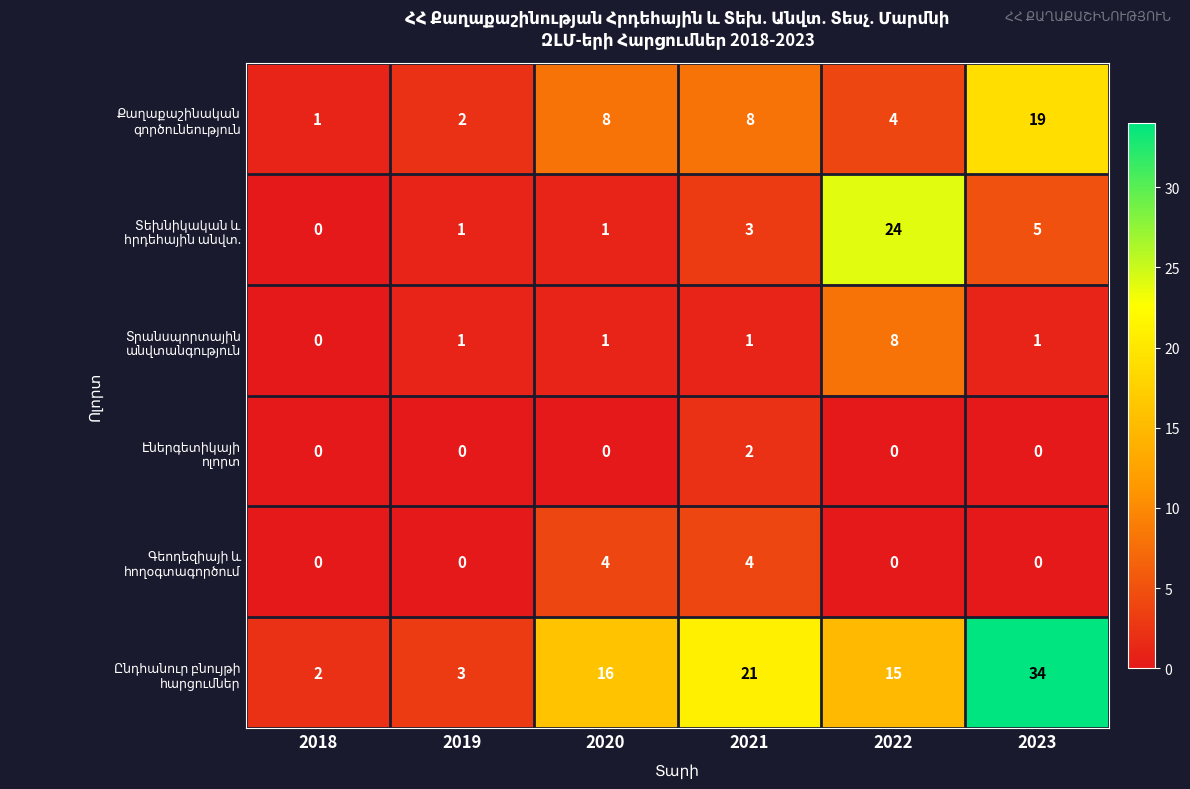

At which category does the chart reach its peak across all series?

2023